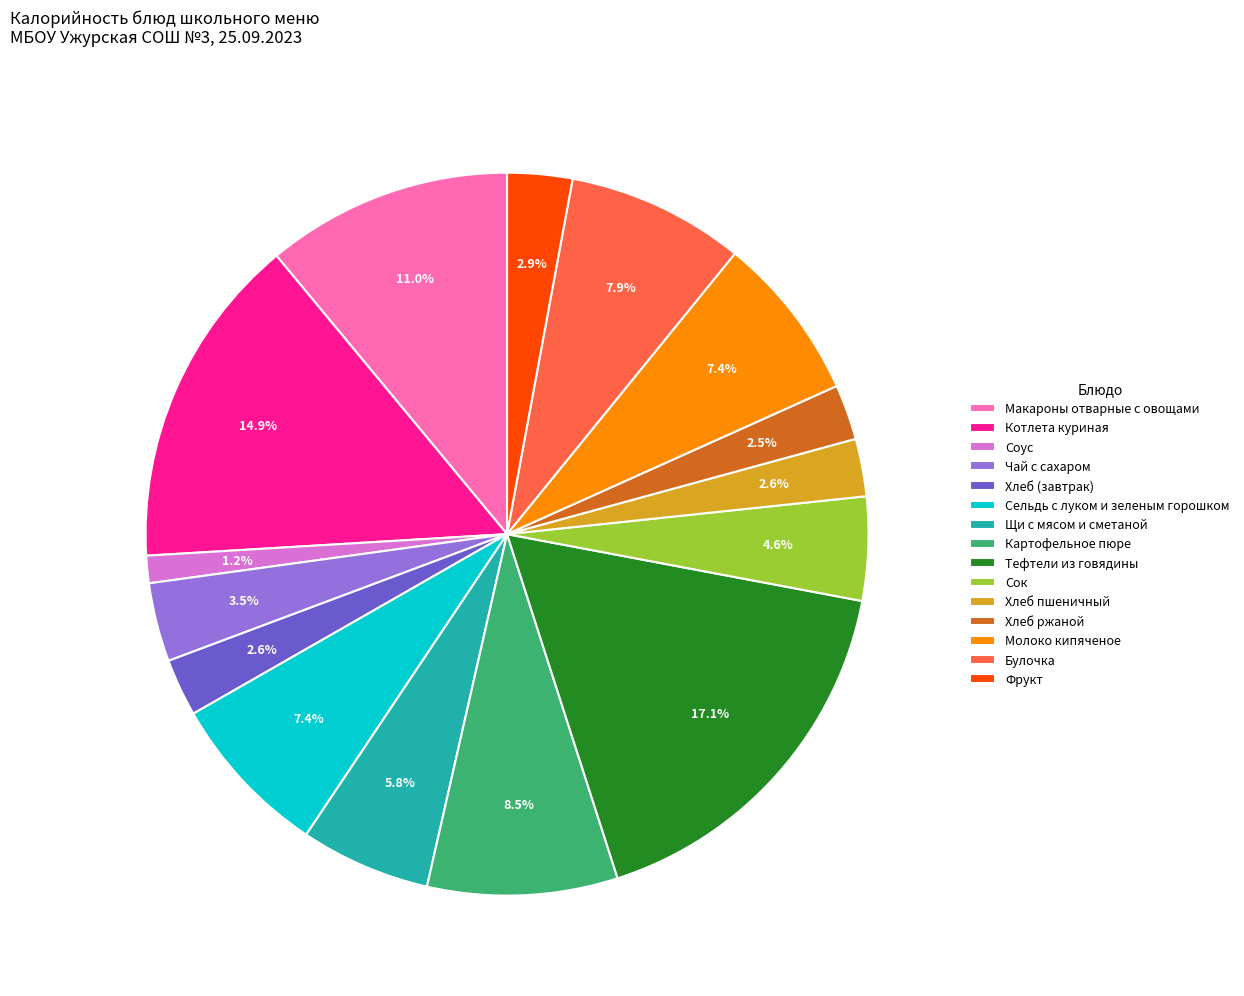

Does Молоко кипяченое represent more than half of the total?

No